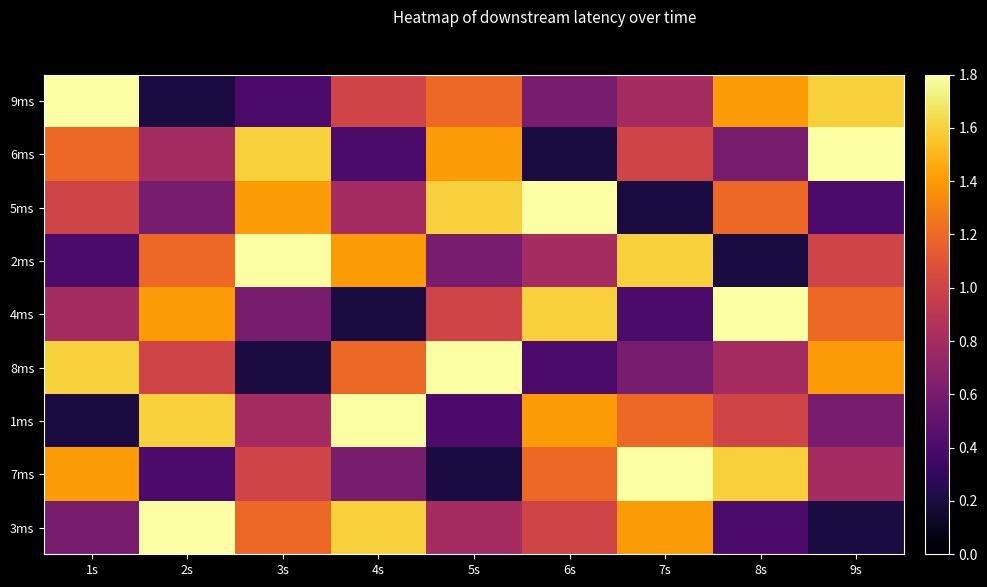

At 3s, list the series in order from smallest to largest.

8ms, 9ms, 4ms, 1ms, 7ms, 3ms, 5ms, 6ms, 2ms